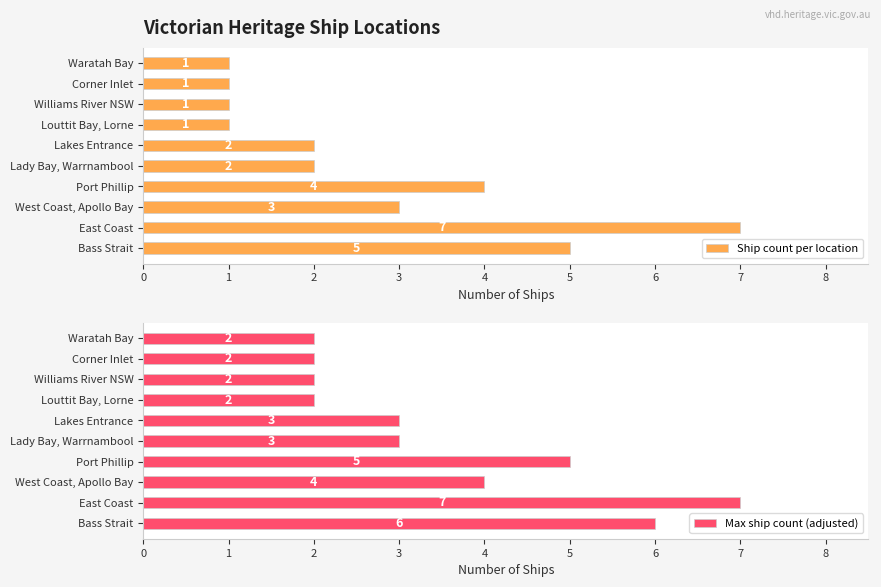

What is the approximate value of Ship count per location at 7?

1